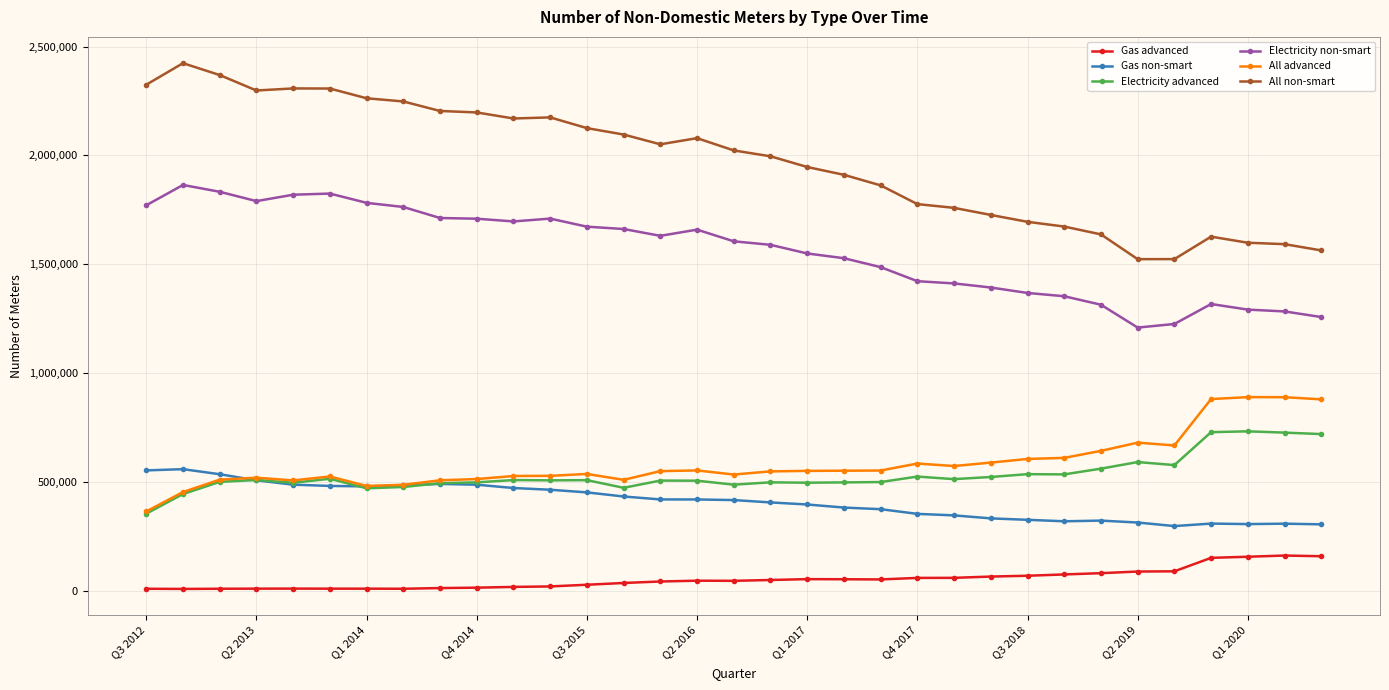

Rank the series by their maximum value, from highest to lowest.

All non-smart, Electricity non-smart, All advanced, Electricity advanced, Gas non-smart, Gas advanced